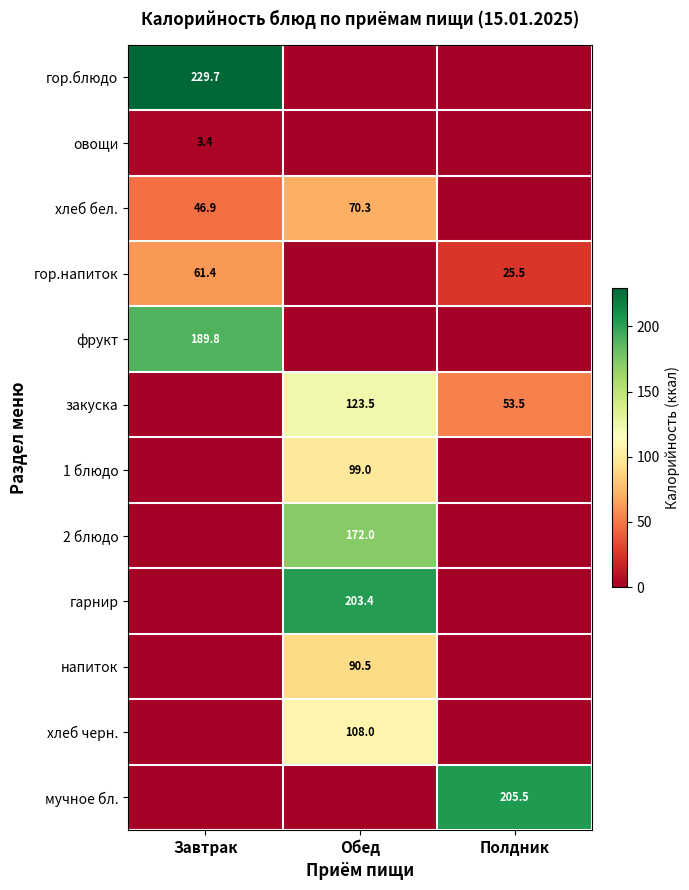

Which has a higher value, Завтрак or Обед?

Завтрак